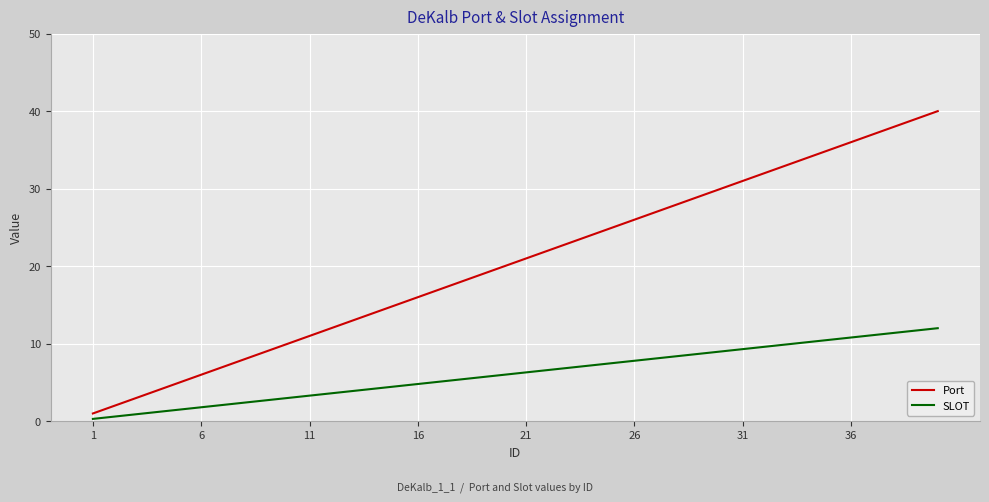

What is the maximum value for SLOT?

12.0